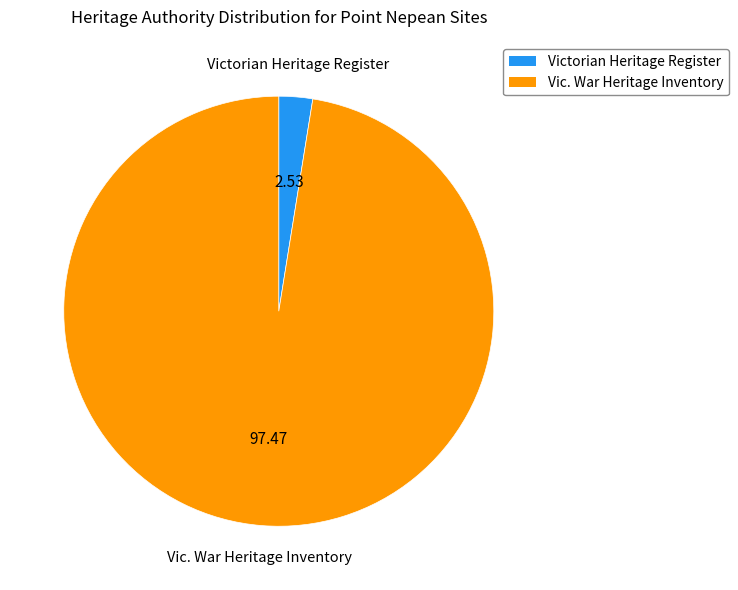

How many slices are in this pie chart?

2